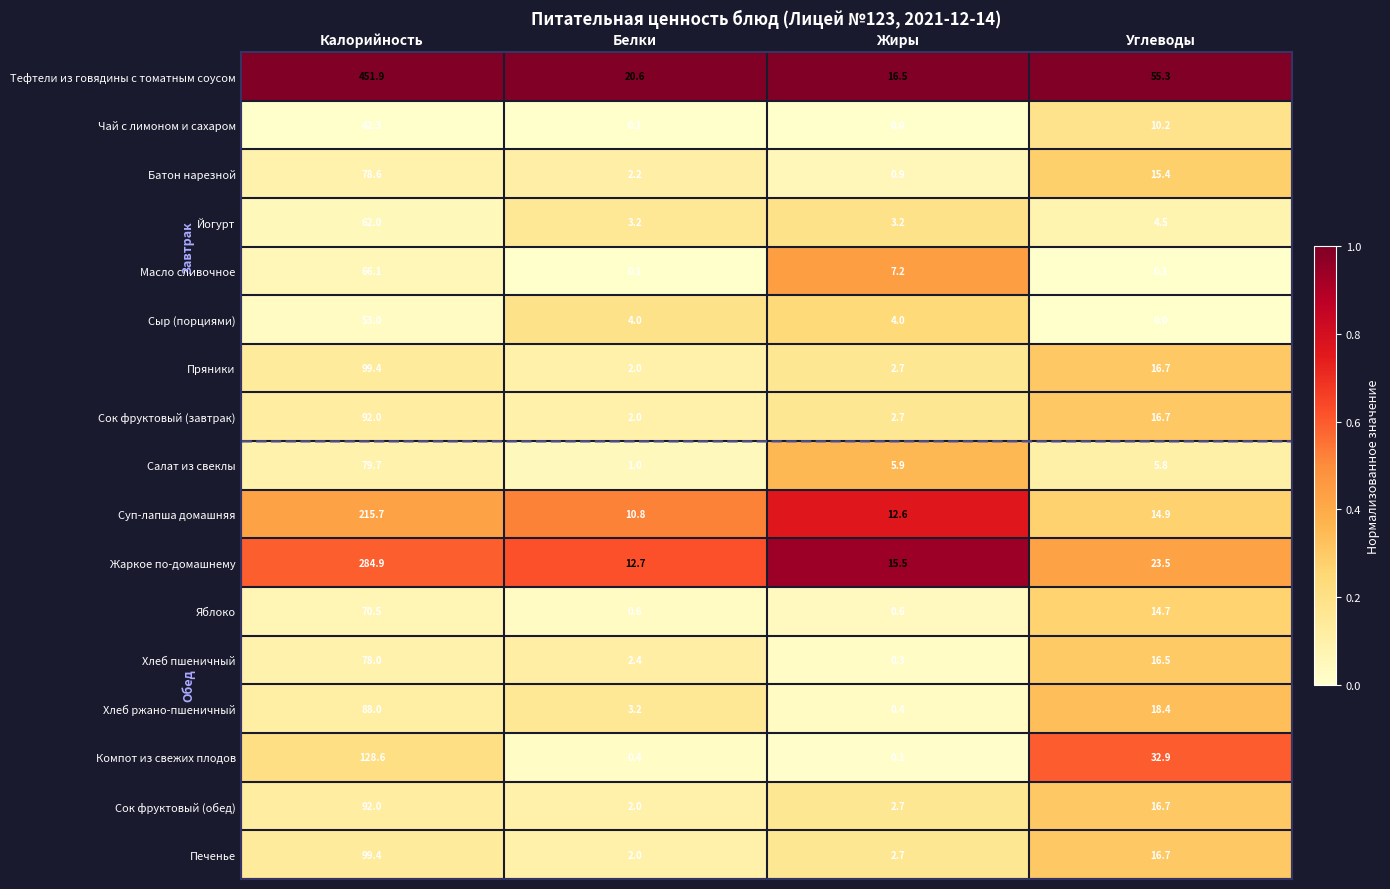

What is the maximum value shown in the chart?

451.9